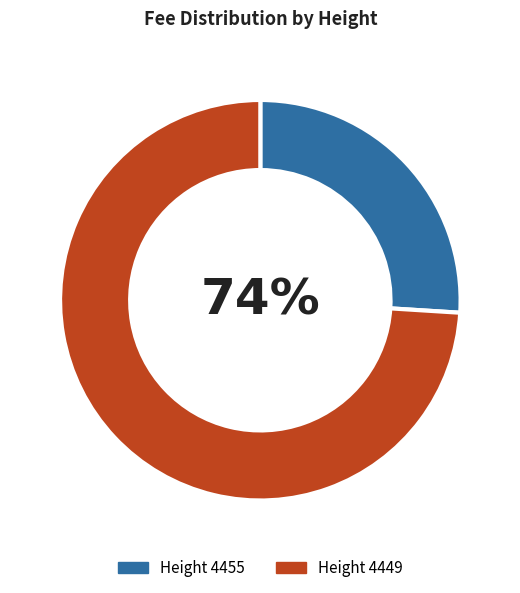

To the nearest percent, what is the difference between the 4455 and 4449 slice percentages?

48%